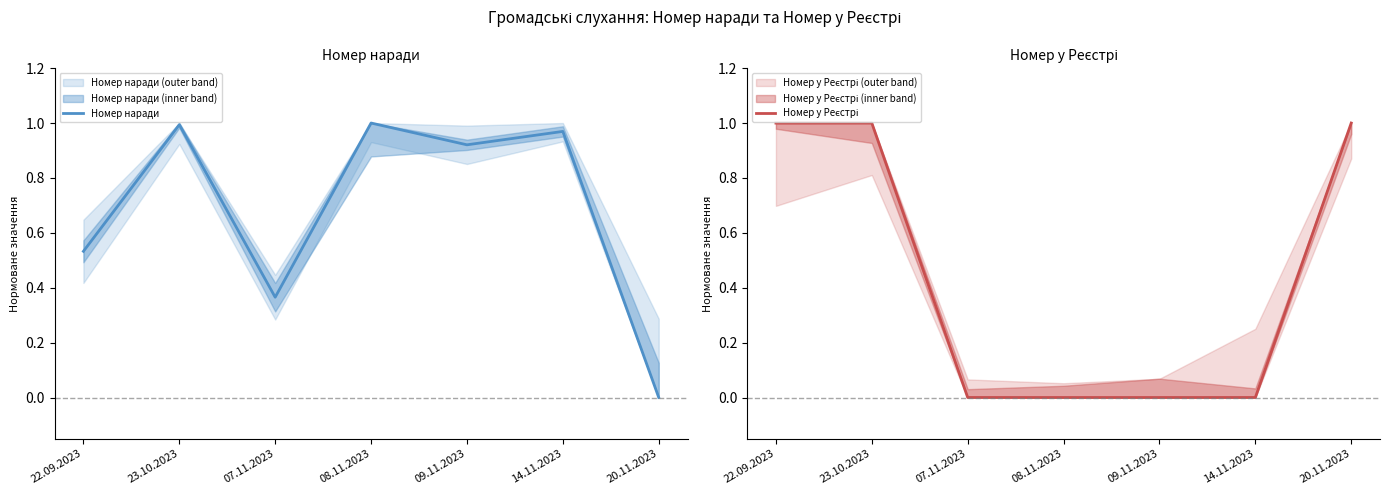

Reading left to right, list all the values displayed in this chart.

Номер наради: 22.09.2023=0.5	23.10.2023=1.0	07.11.2023=0.4	08.11.2023=1.0	09.11.2023=0.9	14.11.2023=1.0	20.11.2023=0.0
Номер у Реєстрі: 22.09.2023=1.0	23.10.2023=1.0	07.11.2023=0.0	08.11.2023=0.0	09.11.2023=0.0	14.11.2023=0.0	20.11.2023=1.0